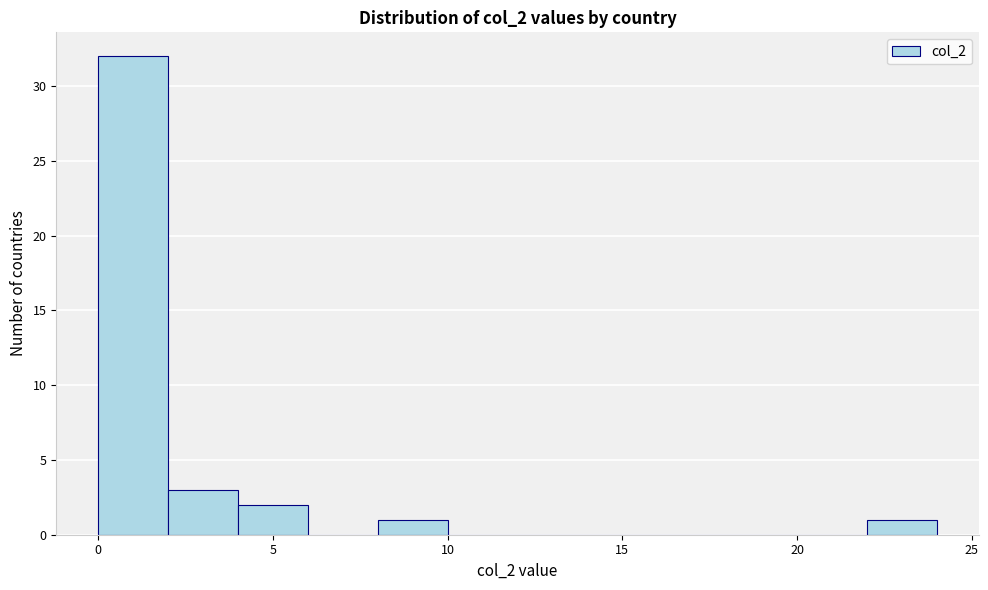

Over which range of the x-axis is the bar tallest?

0 to 2